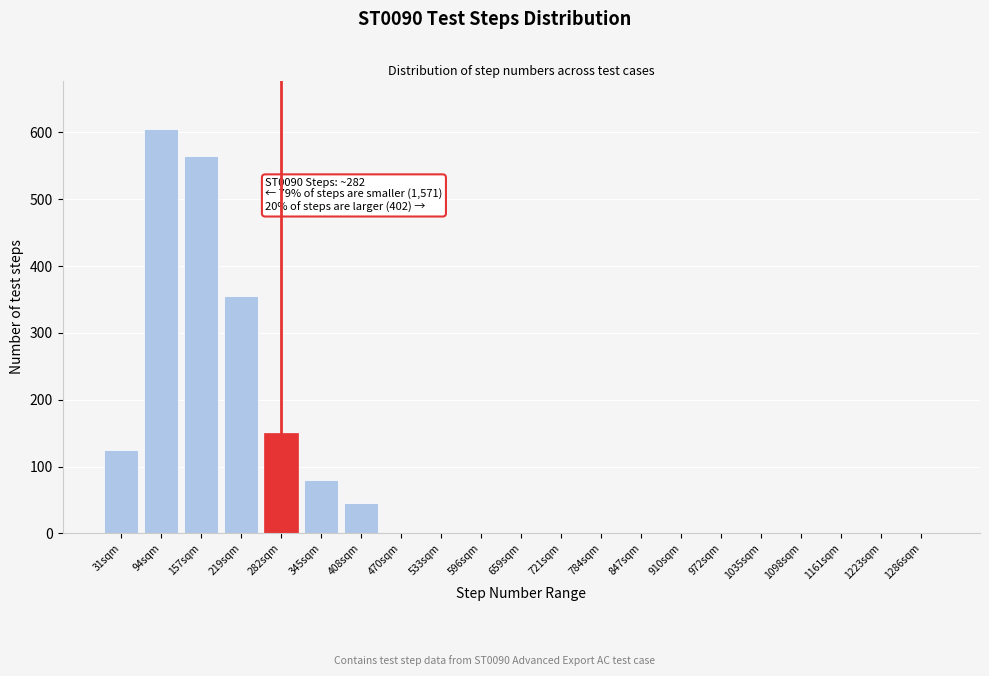

Reading right to left, extract all data points from this chart.

1286sqm=0	1223sqm=0	1161sqm=0	1098sqm=0	1035sqm=0	972sqm=0	910sqm=0	847sqm=0	784sqm=0	721sqm=0	659sqm=0	596sqm=0	533sqm=0	470sqm=0	408sqm=45	345sqm=80	282sqm=150	219sqm=355	157sqm=565	94sqm=605	31sqm=125